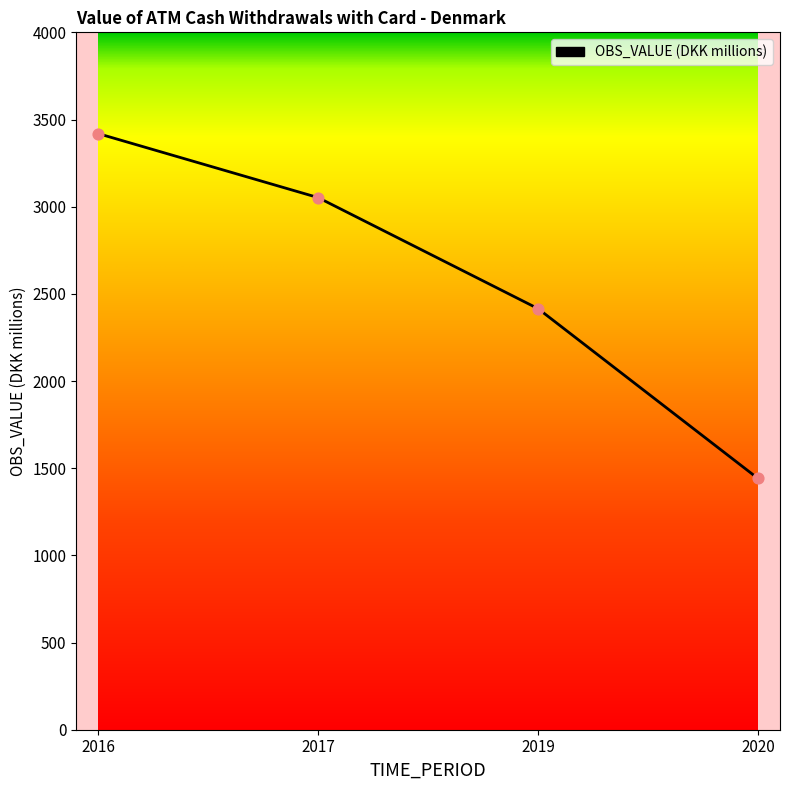

What is the change in value from 2019 to 2020?

-974